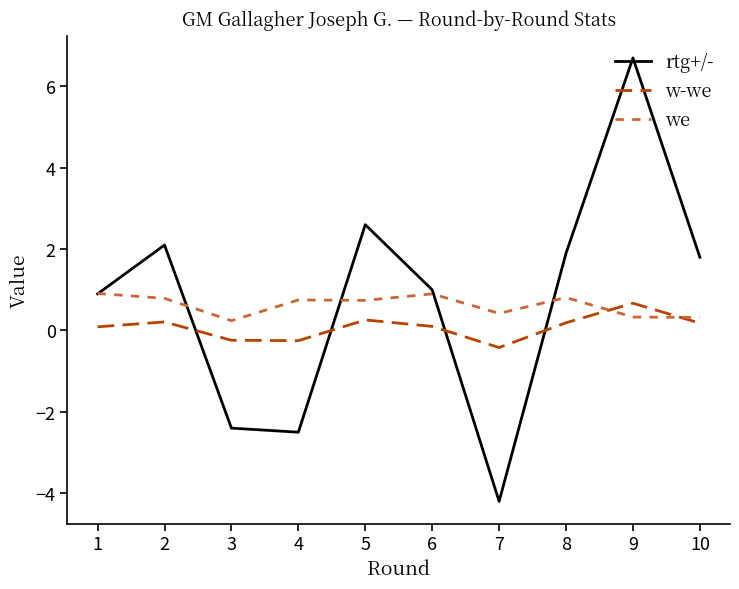

How many values in w-we are below zero?

3